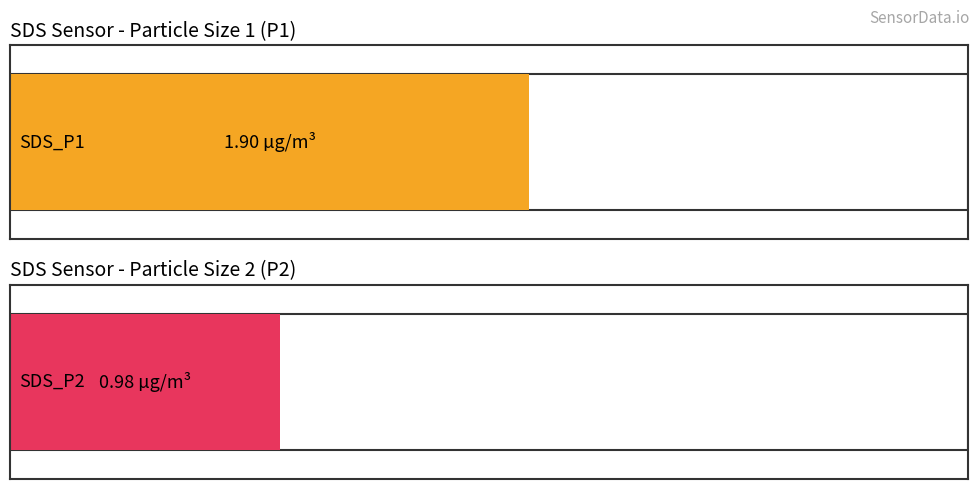

What are all the series names shown in the legend?

SDS_P1, SDS_P2